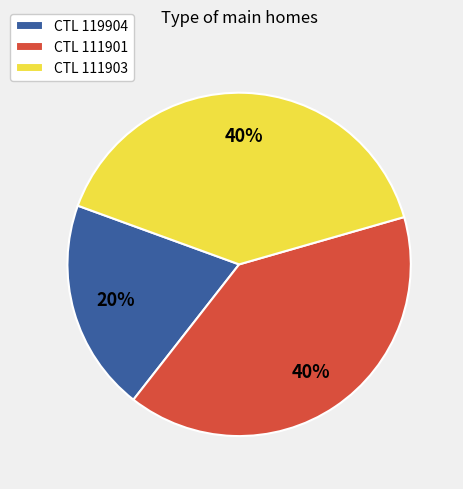

The CTL 119904 slice represents 33% of the pie. True or false?

False